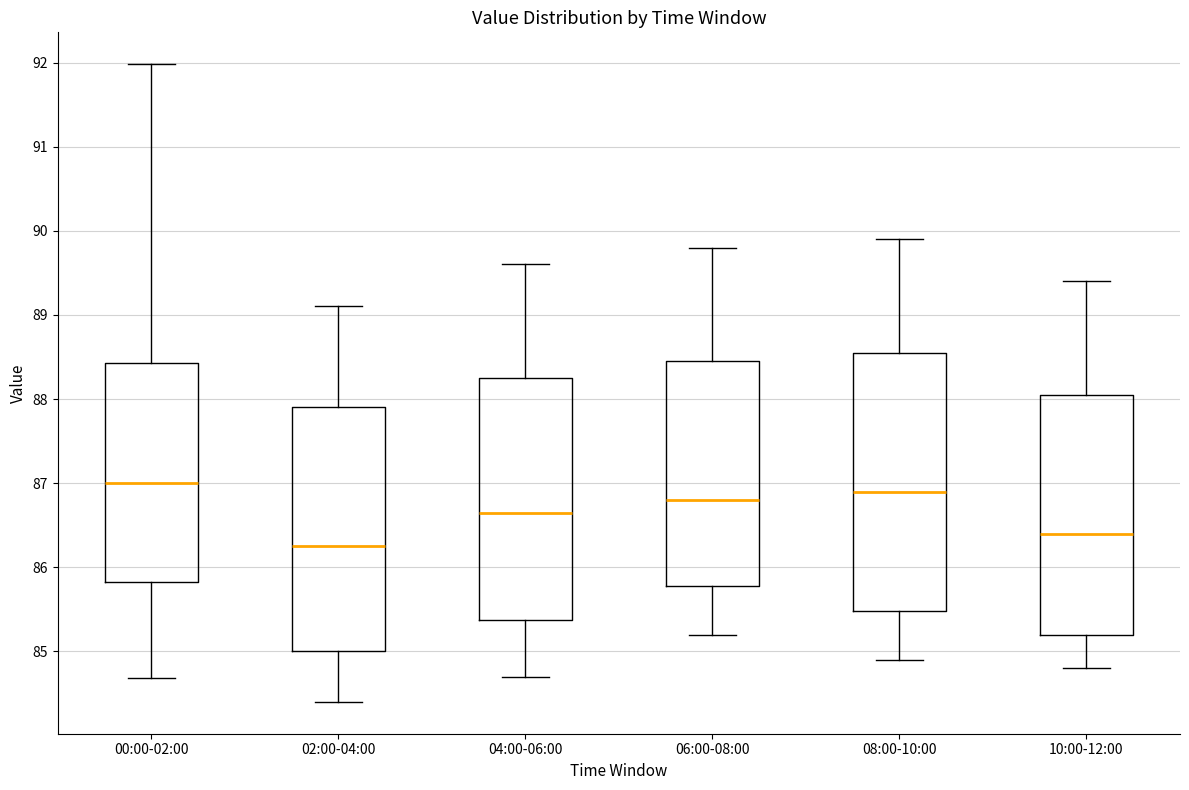

Reading left to right, transcribe this box plot: for each box, give where its median line is, the range the box spans, and where its two whiskers end, as read against the y-axis. The values are not printed on the chart, so give them approximately, as read against the axis.

00:00-02:00: median 87.0, box 85.8 to 88.4, whiskers 84.7 to 92.0
02:00-04:00: median 86.3, box 85.0 to 87.9, whiskers 84.4 to 89.1
04:00-06:00: median 86.7, box 85.4 to 88.3, whiskers 84.7 to 89.6
06:00-08:00: median 86.8, box 85.8 to 88.5, whiskers 85.2 to 89.8
08:00-10:00: median 86.9, box 85.5 to 88.6, whiskers 84.9 to 89.9
10:00-12:00: median 86.4, box 85.2 to 88.1, whiskers 84.8 to 89.4